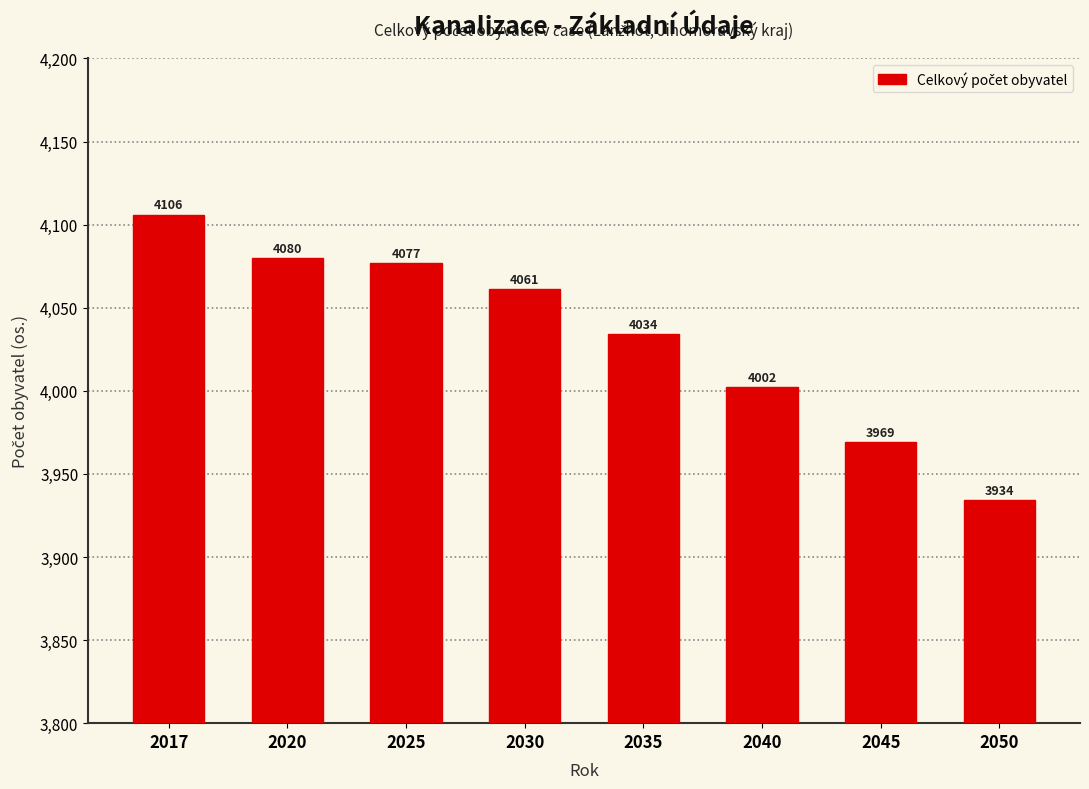

Reading right to left, what are all the values shown in this chart?

2050=3934	2045=3969	2040=4002	2035=4034	2030=4061	2025=4077	2020=4080	2017=4106